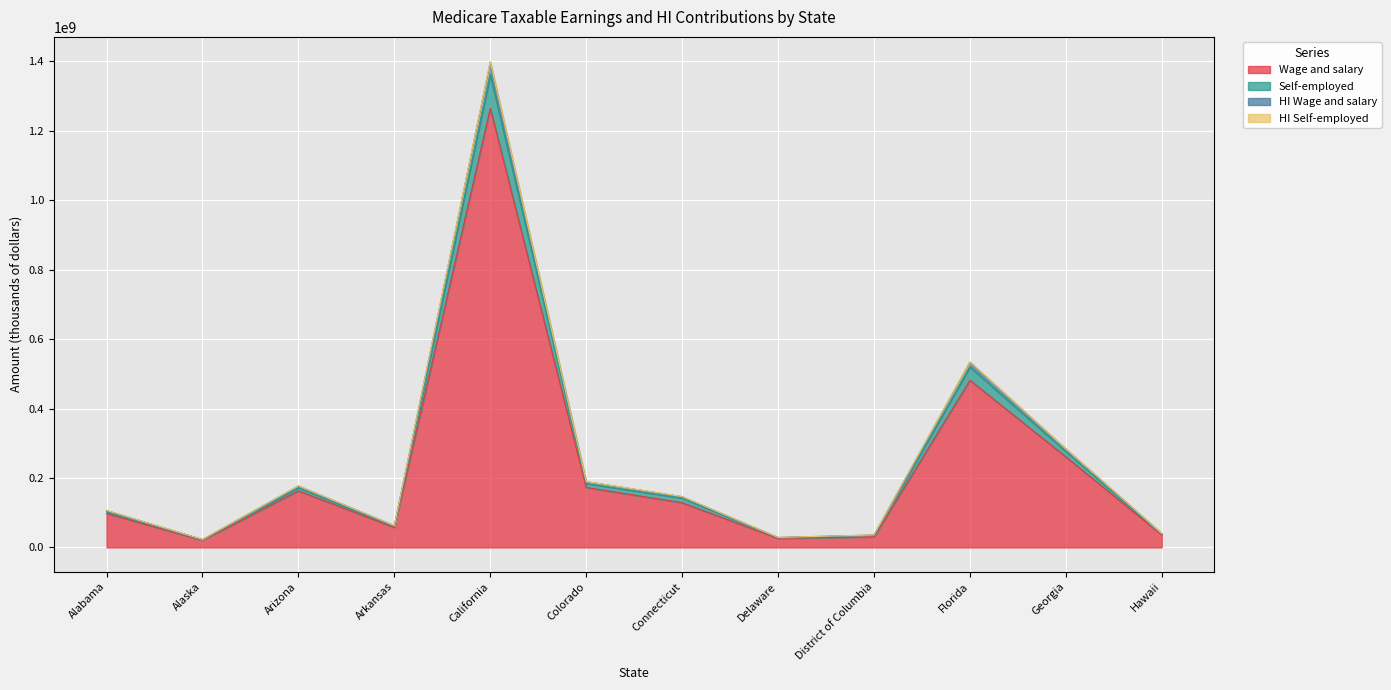

At which category is the sum across all series the highest?

California